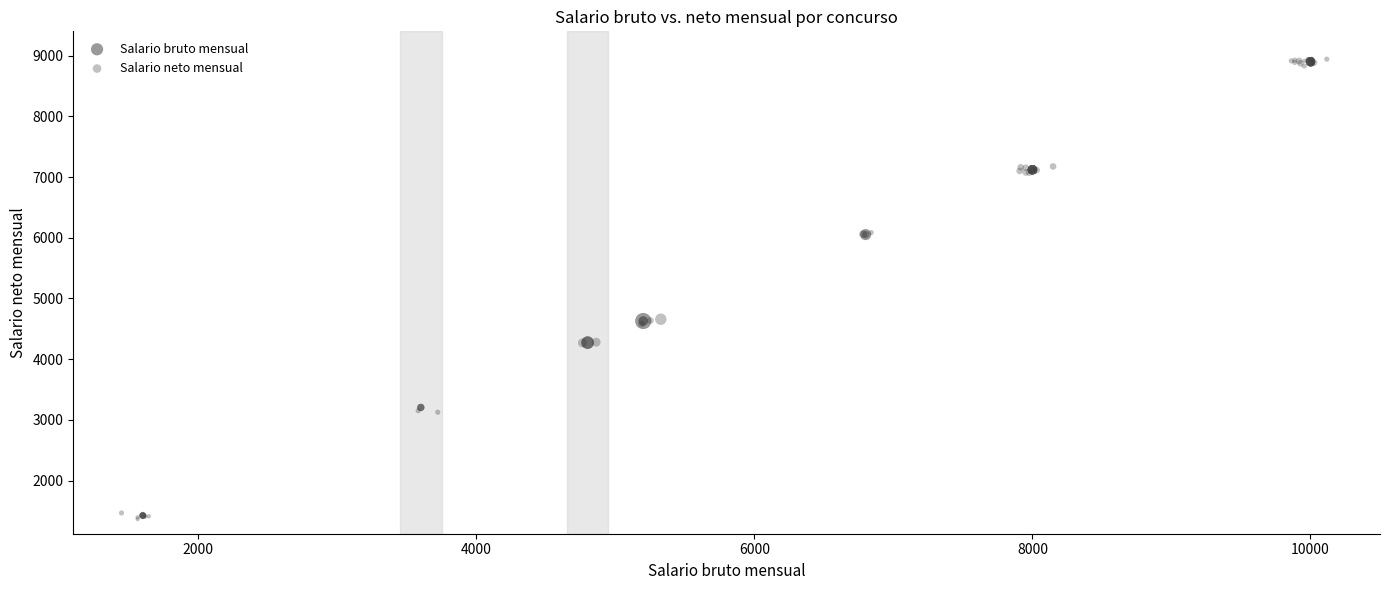

Which series has the largest Y range (max minus min)?

Salario neto mensual